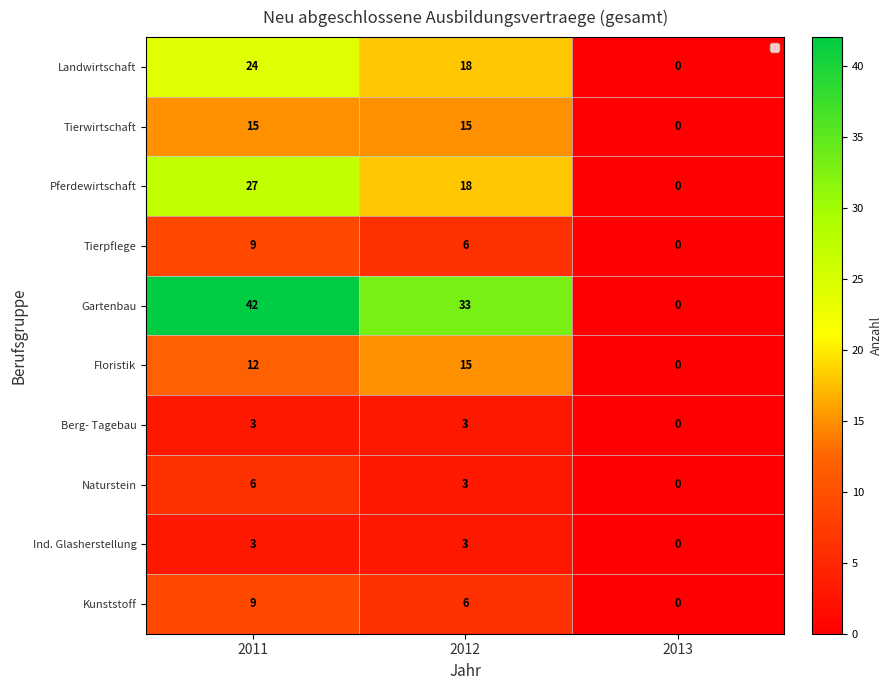

List the labels in order of Gartenbau value, smallest first.

2013, 2012, 2011